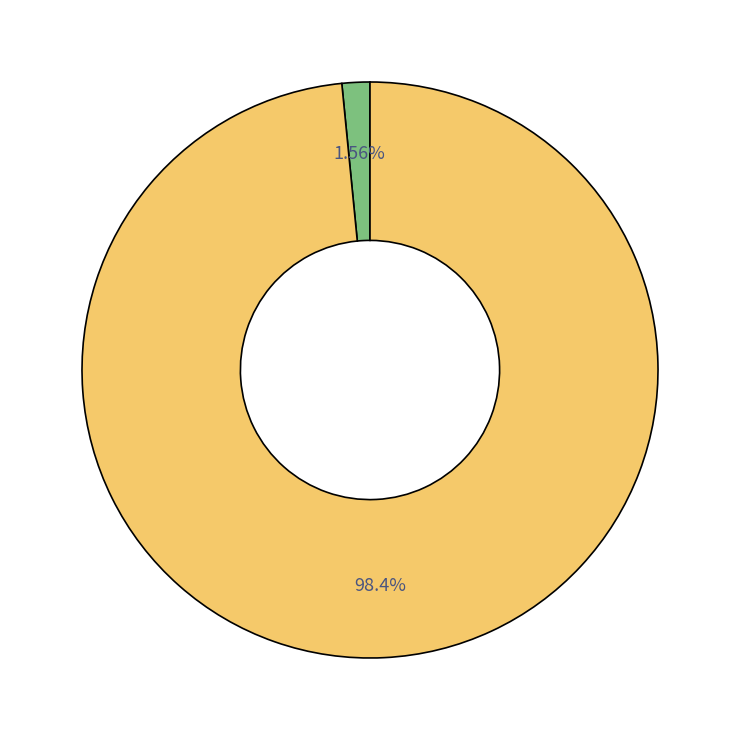

Is there a majority slice in this chart?

Yes